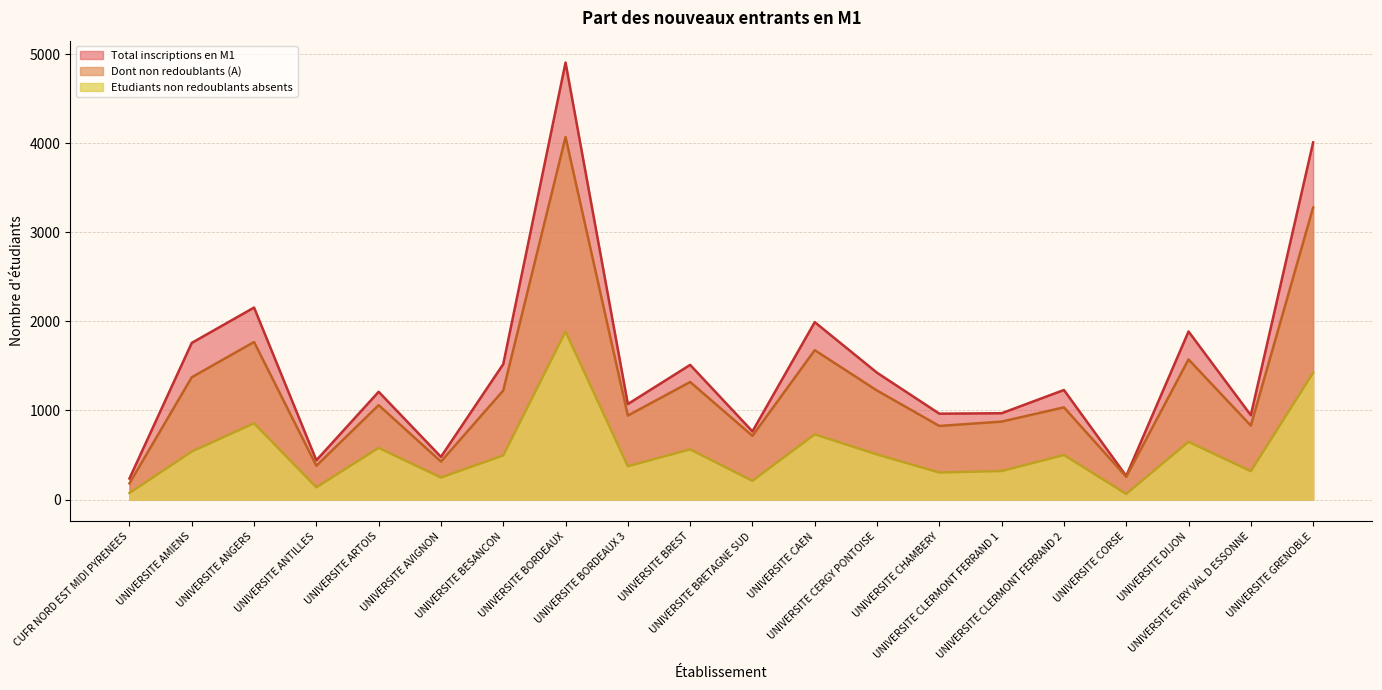

At which label is Total inscriptions en M1 closest to 2572?

UNIVERSITE ANGERS